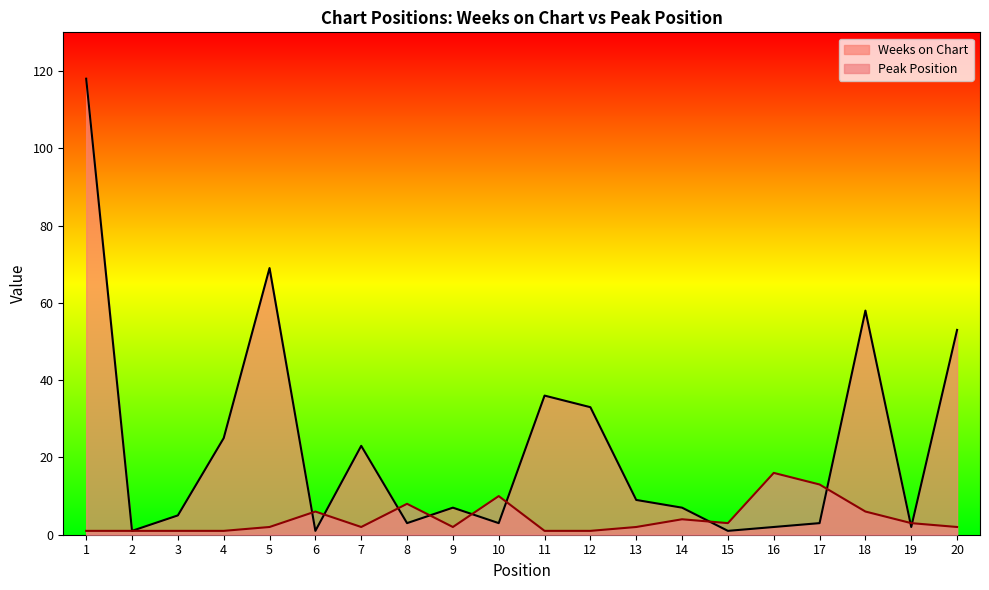

Which label corresponds to the largest value in the chart?

1